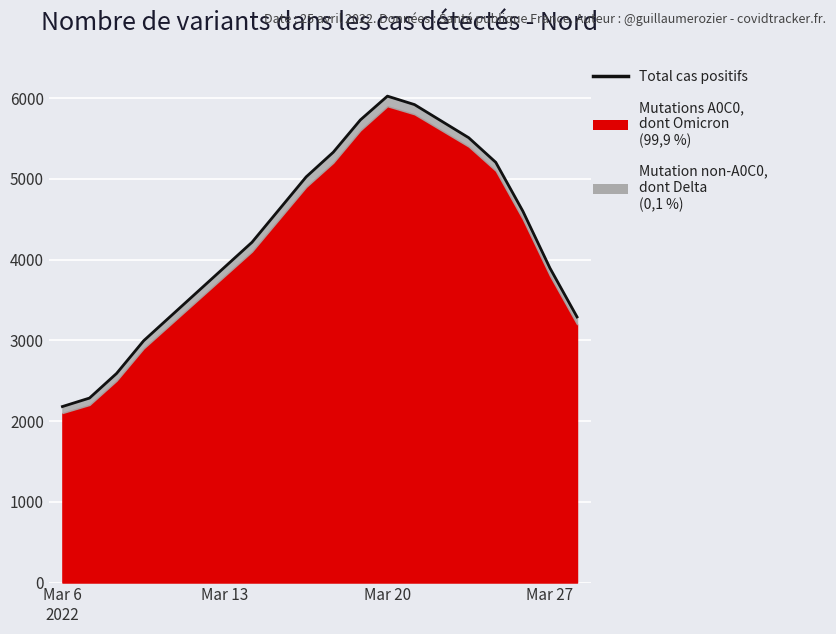

The value at Mar 13 is 5134. True or false?

False